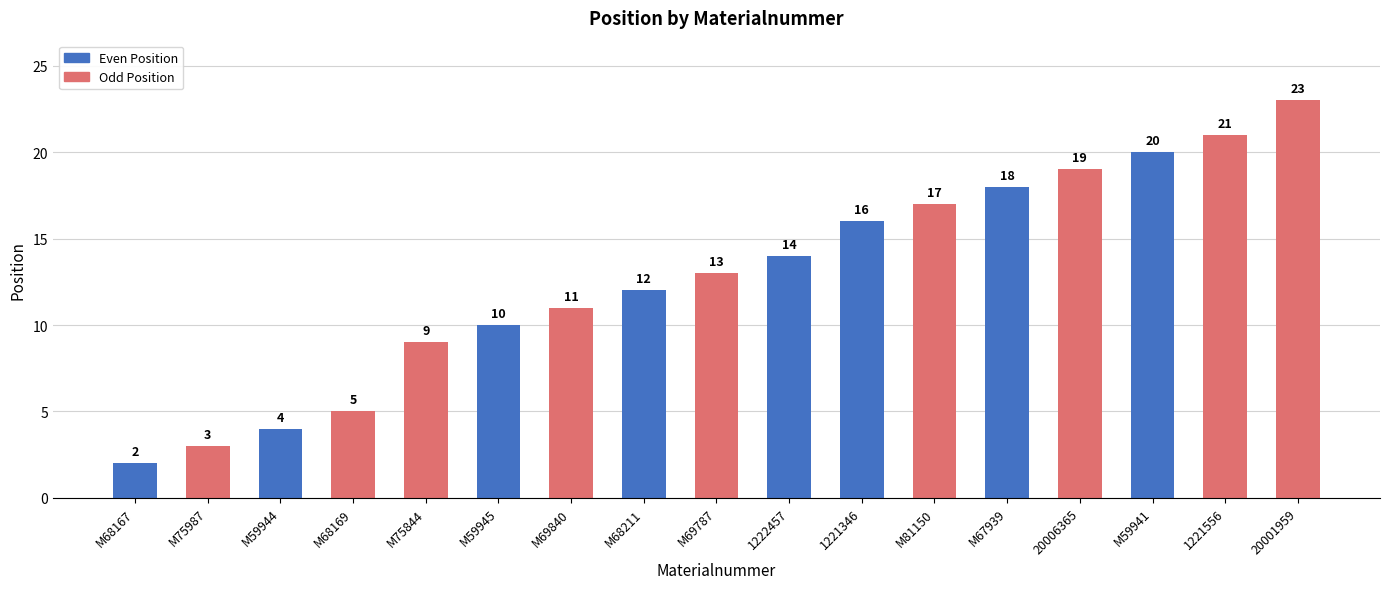

What is the label of the 11th bar from the right?

M69840